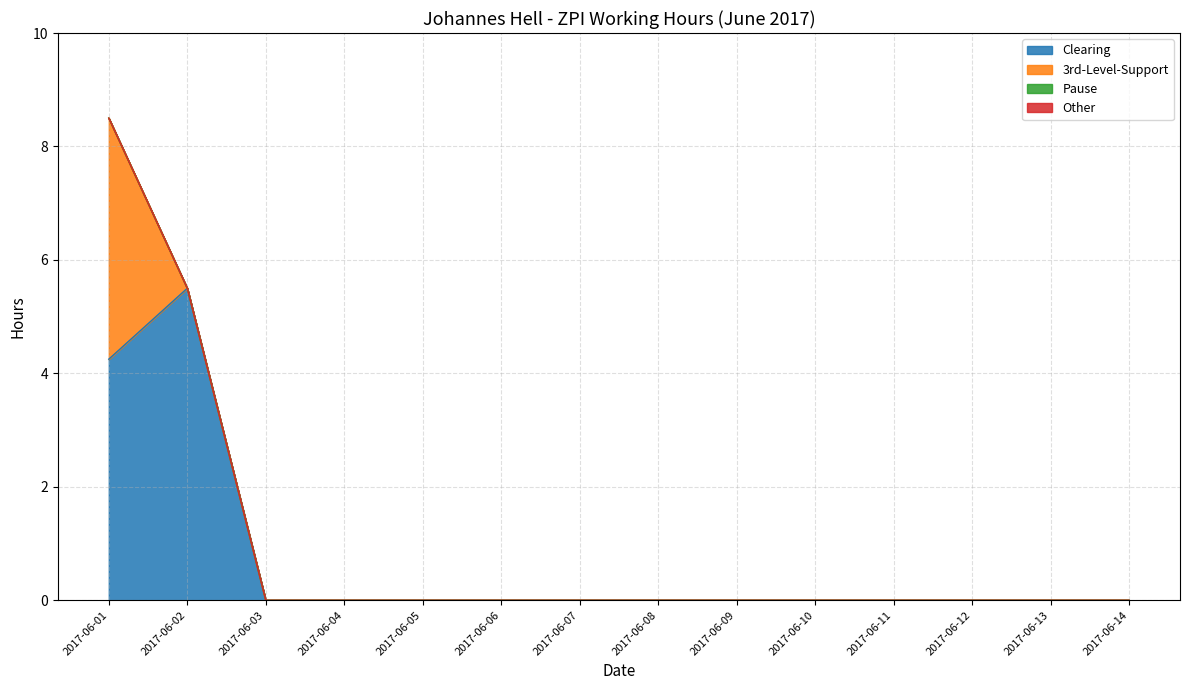

True or false: 3rd-Level-Support and Clearing cross at least once.

False